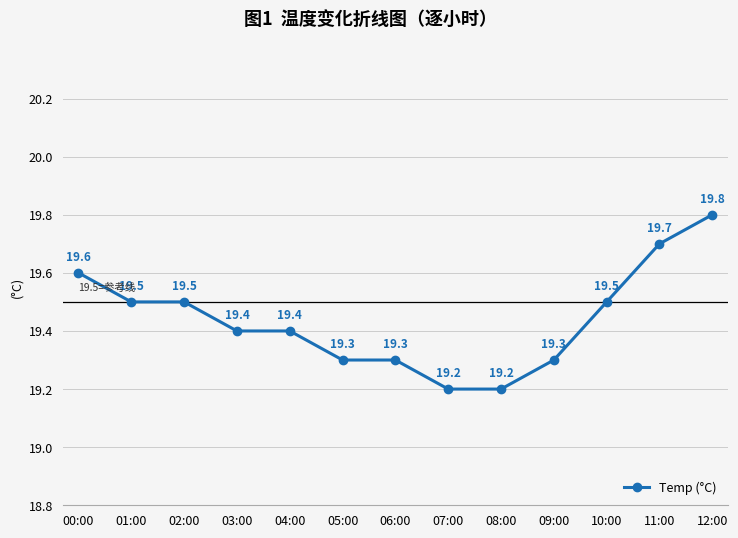

Reading left to right, list all the values displayed in this chart.

00:00=19.6	01:00=19.5	02:00=19.5	03:00=19.4	04:00=19.4	05:00=19.3	06:00=19.3	07:00=19.2	08:00=19.2	09:00=19.3	10:00=19.5	11:00=19.7	12:00=19.8